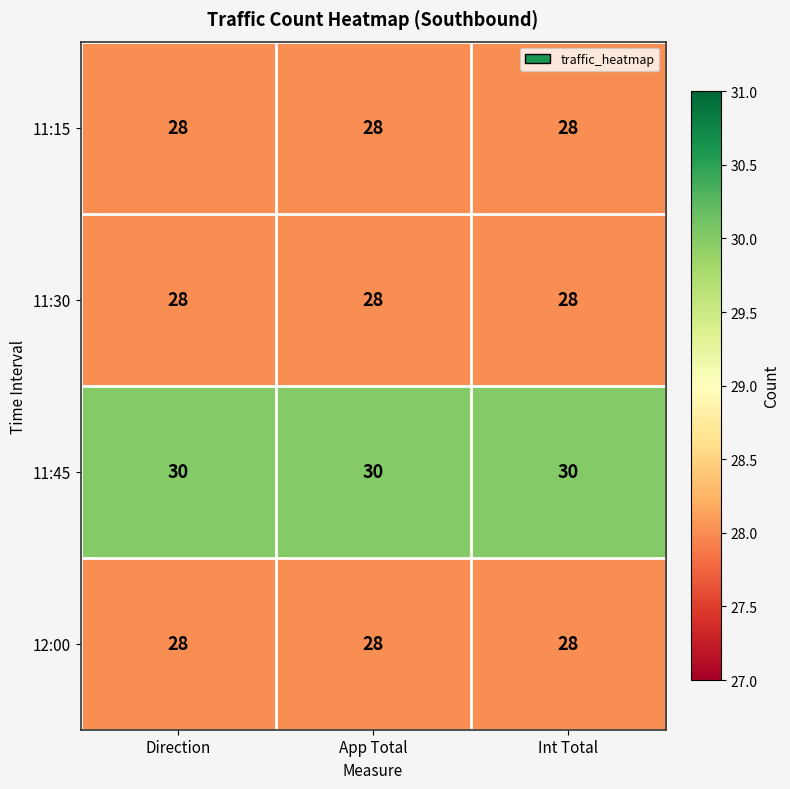

The value of 11:30 at App Total is 28. True or false?

True